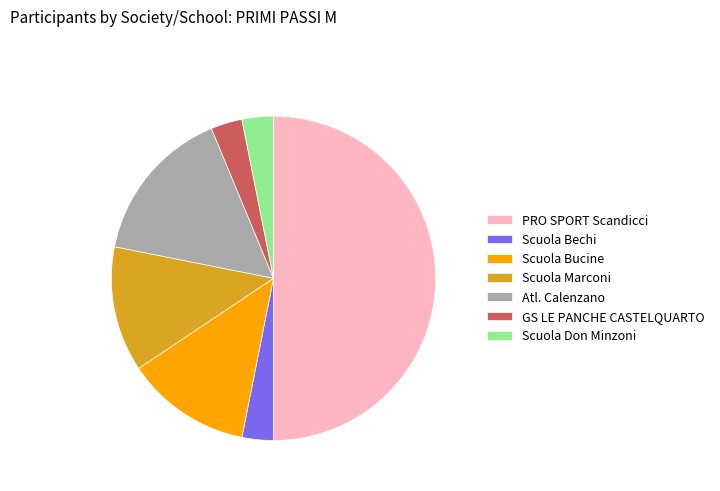

Which slice is the largest?

PRO SPORT Scandicci